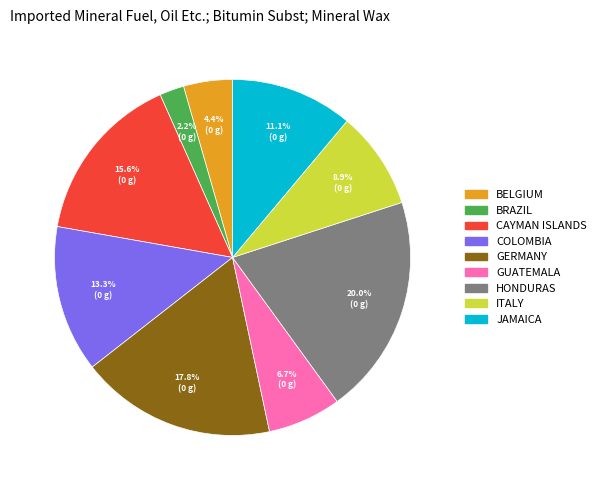

Does any single category account for the majority?

No